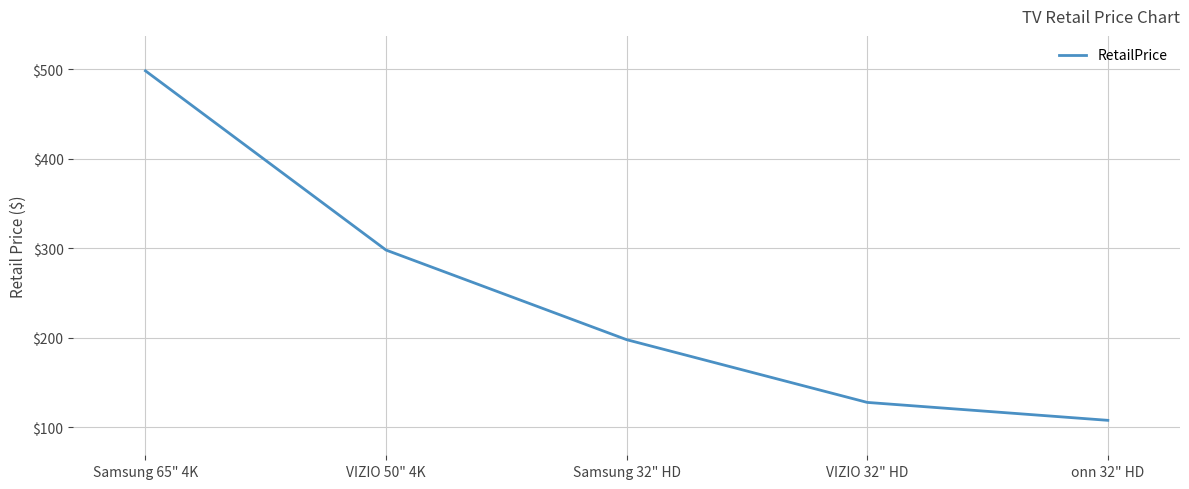

How many series are shown in this chart?

1